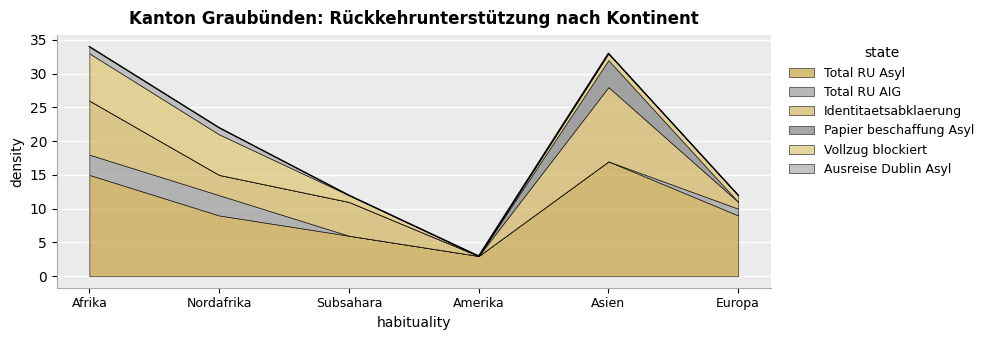

At which category does Identitaetsabklaerung reach its first local valley?

Nordafrika